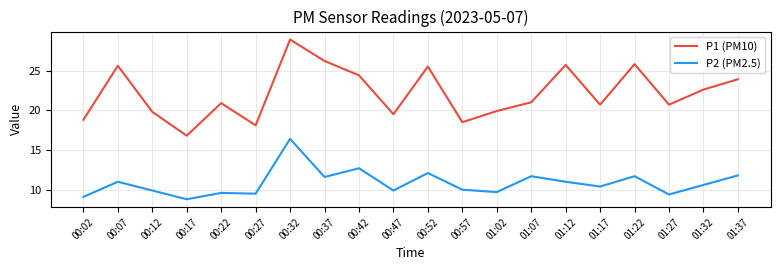

Count the number of categories in the chart.

20